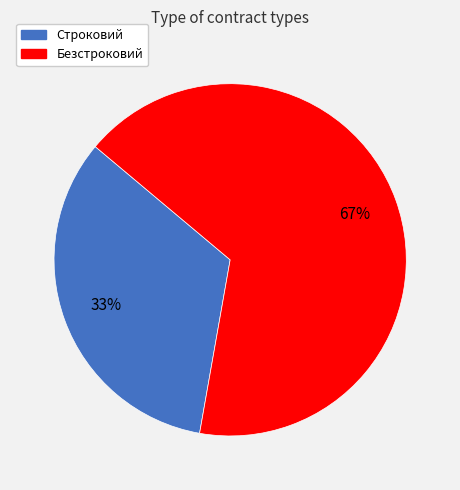

What is the ratio of the value at Безстроковий to the value at Строковий?

2.0